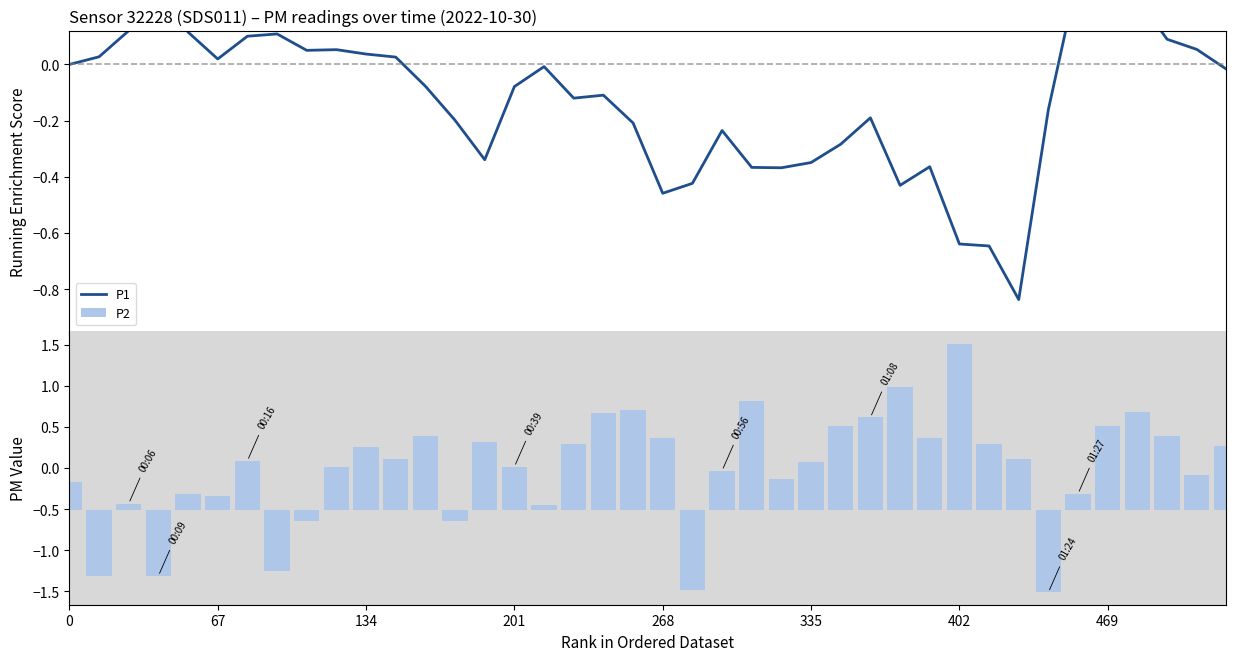

What is the maximum value for P2?

2.0